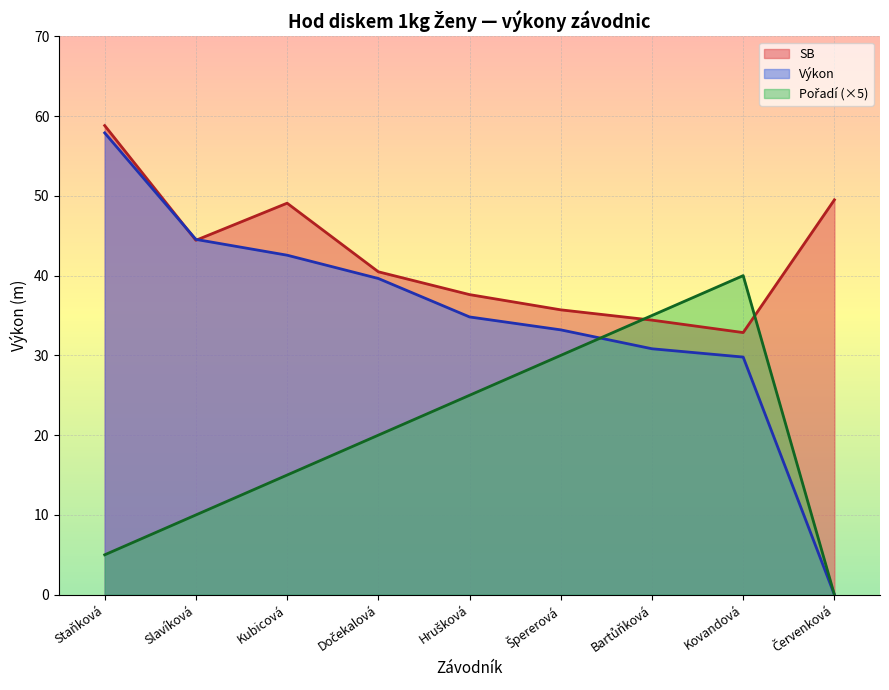

How many intersections are there between Výkon and Pořadí?

1